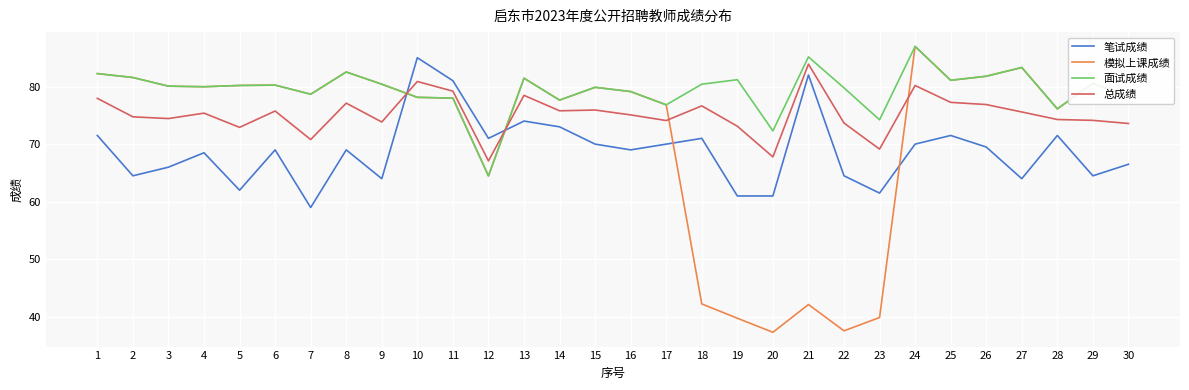

Is it true that 模拟上课成绩 equals 33.3 at 15?

False